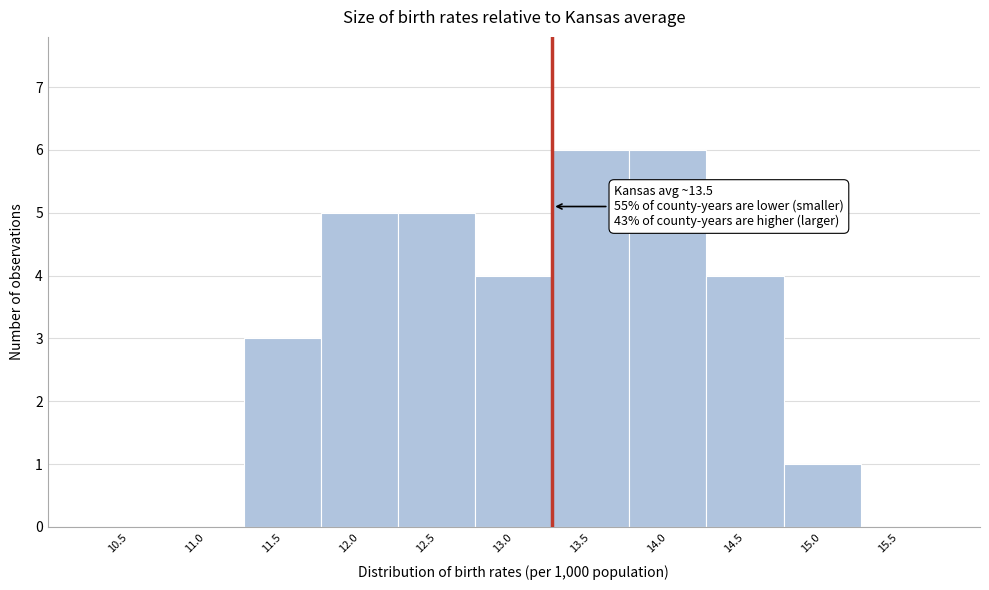

Reading left to right, extract all data points from this chart.

10.5=0	11.0=0	11.5=3	12.0=5	12.5=5	13.0=4	13.5=6	14.0=6	14.5=4	15.0=1	15.5=0